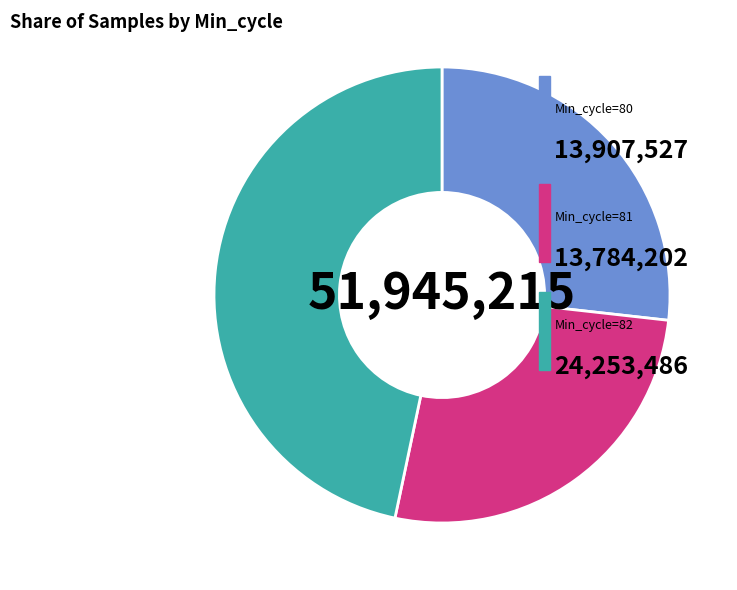

Is there any slice that represents more than half of the pie?

No